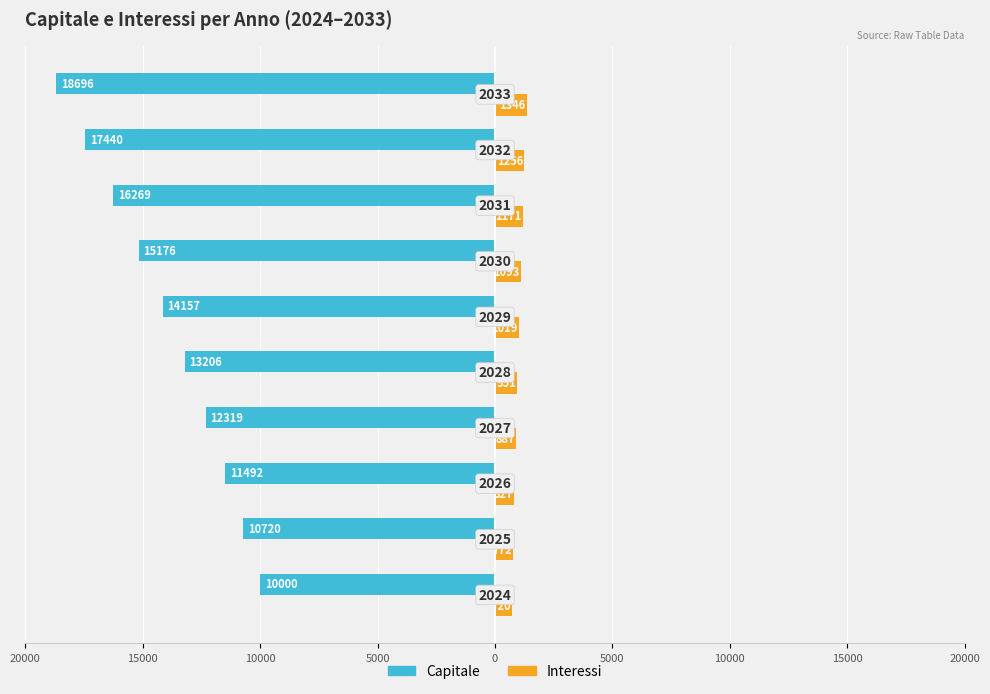

Reading left to right, transcribe all the data shown in this chart.

Capitale: -10000.0	-10720.0	-11491.8	-12319.3	-13206.2	-14157.1	-15176.4	-16269.1	-17440.5	-18696.2
Interessi: 720.0	771.8	827.4	887.0	950.8	1019.3	1092.7	1171.4	1255.7	1346.1